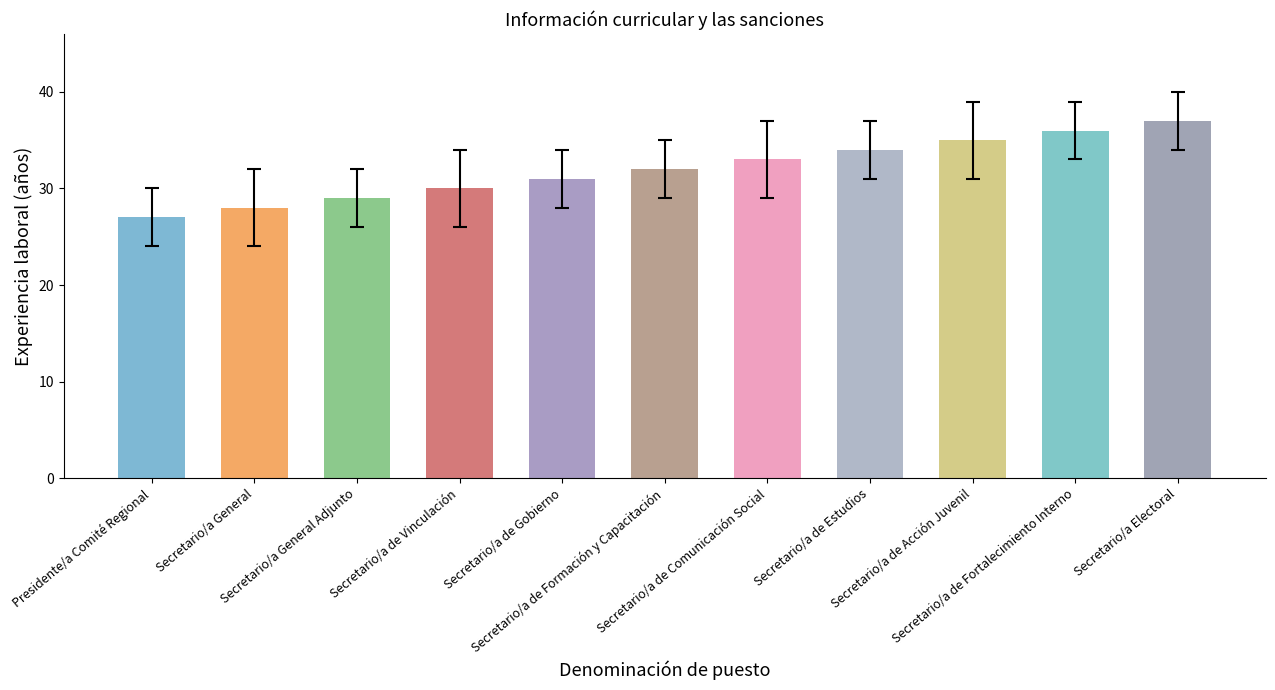

Count the values in the range 29 to 35.

7